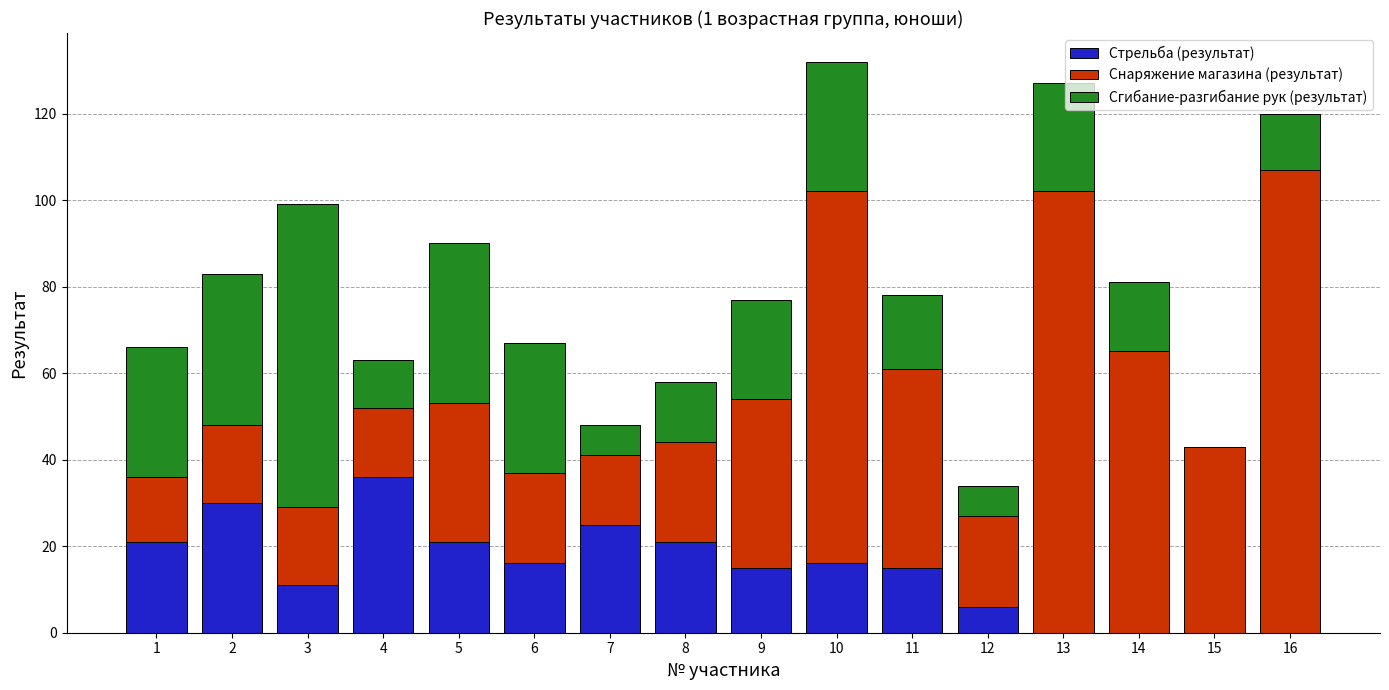

How many categories are shown in the chart?

16